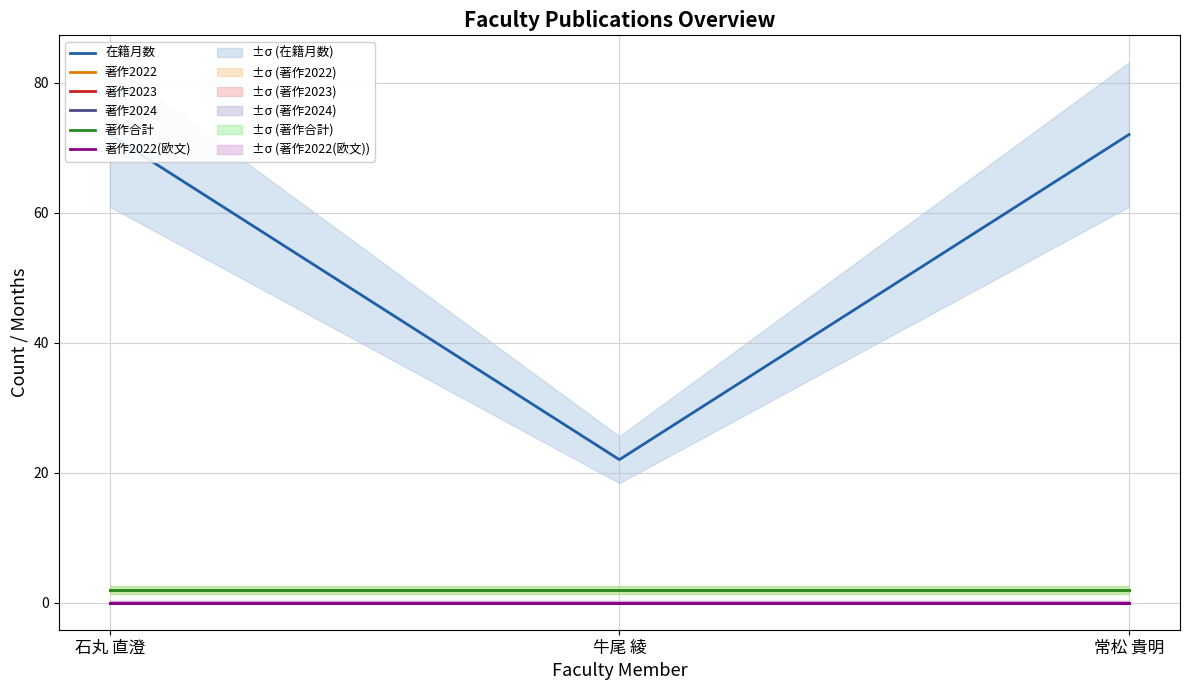

At 牛尾 綾, list the series in order from smallest to largest.

著作2023, 著作2024, 著作2022(欧文), 著作2022, 著作合計, 在籍月数